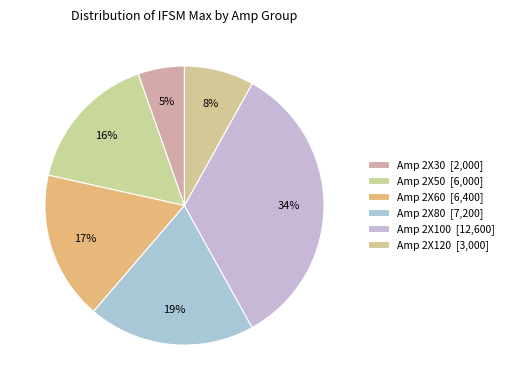

How many slices are in this pie chart?

6